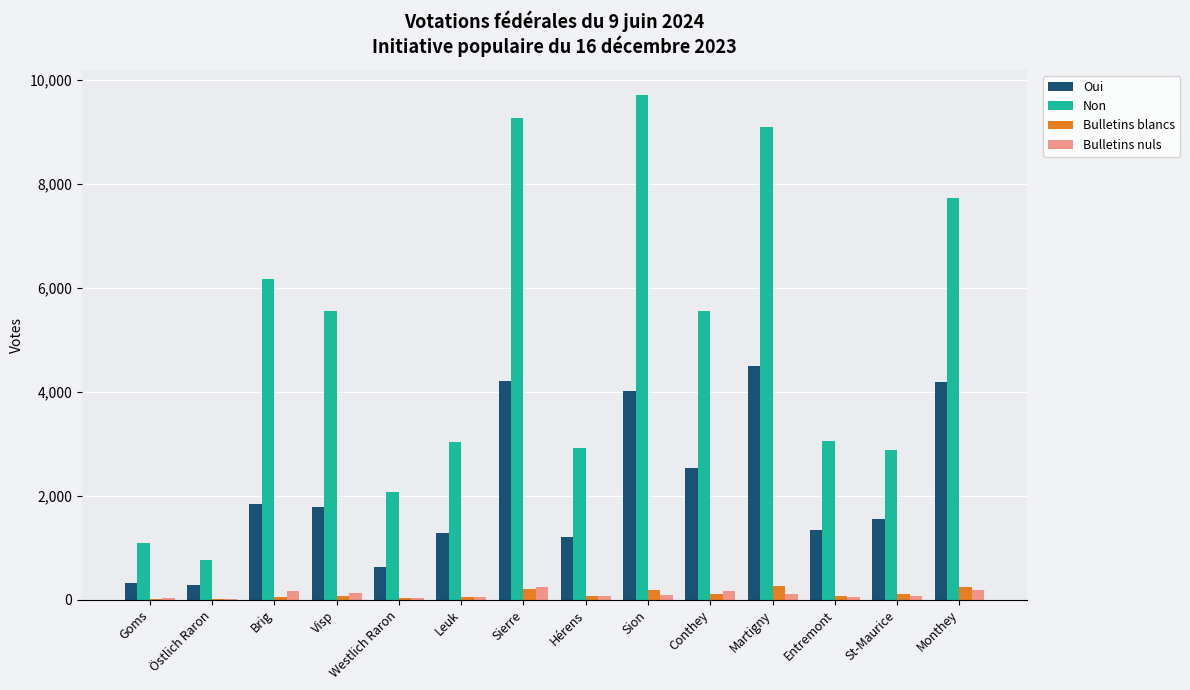

Is the value of Bulletins blancs at Goms greater than the value of Non at Westlich Raron?

No